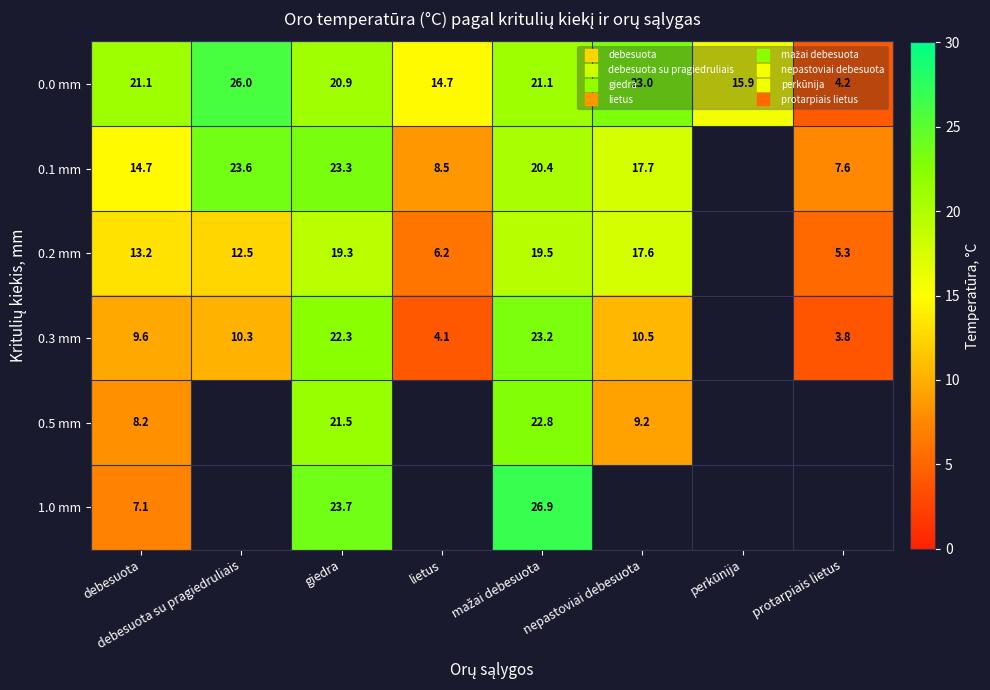

At debesuota, list the series in order from smallest to largest.

1.0 mm, 0.5 mm, 0.3 mm, 0.2 mm, 0.1 mm, 0.0 mm